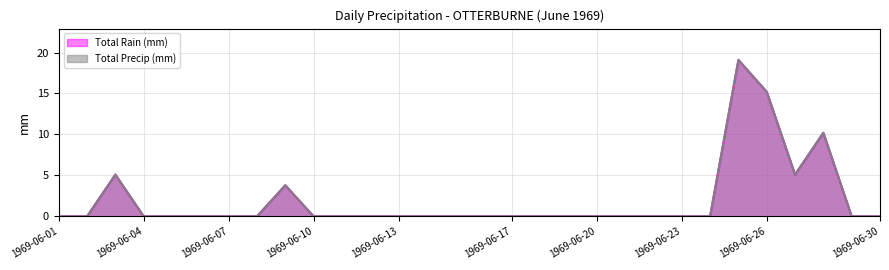

Does the chart have visible grid lines?

Yes